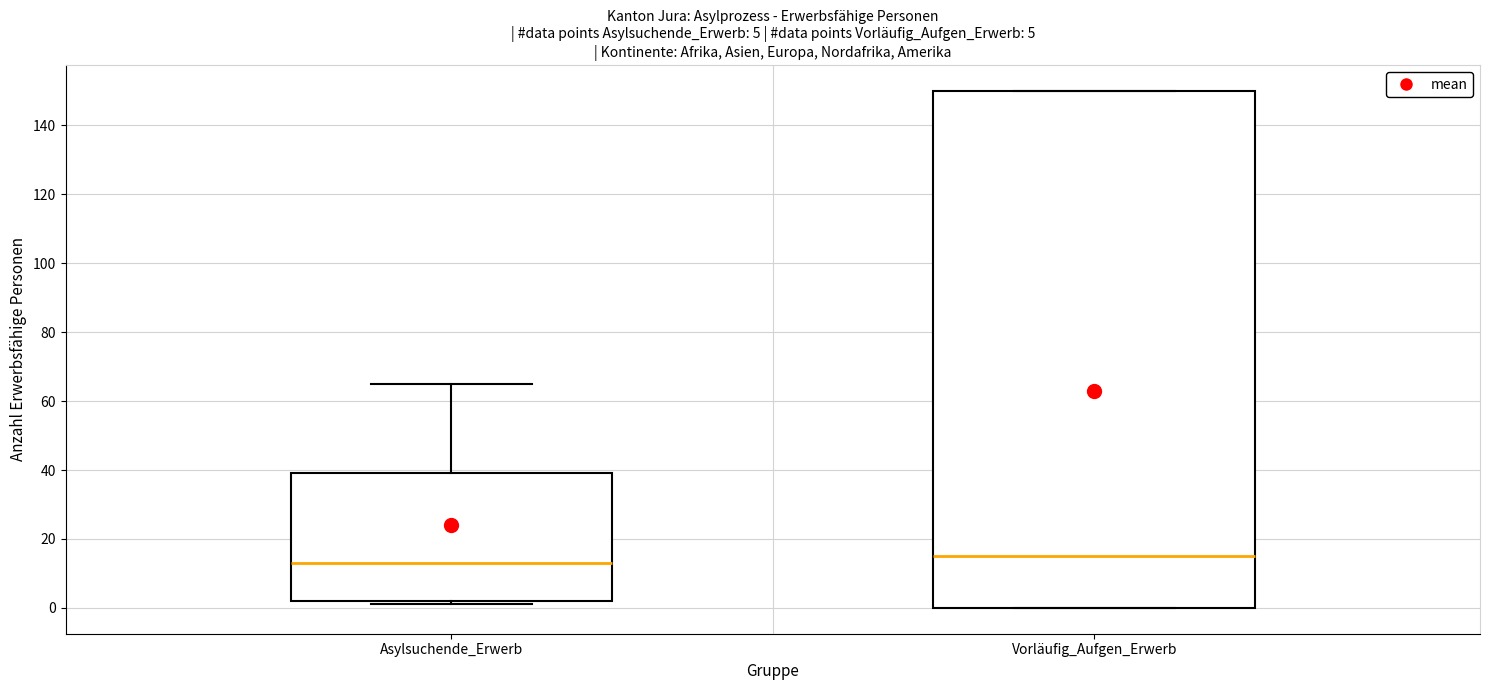

Which box has the highest median line?

Vorläufig_Aufgen_Erwerb